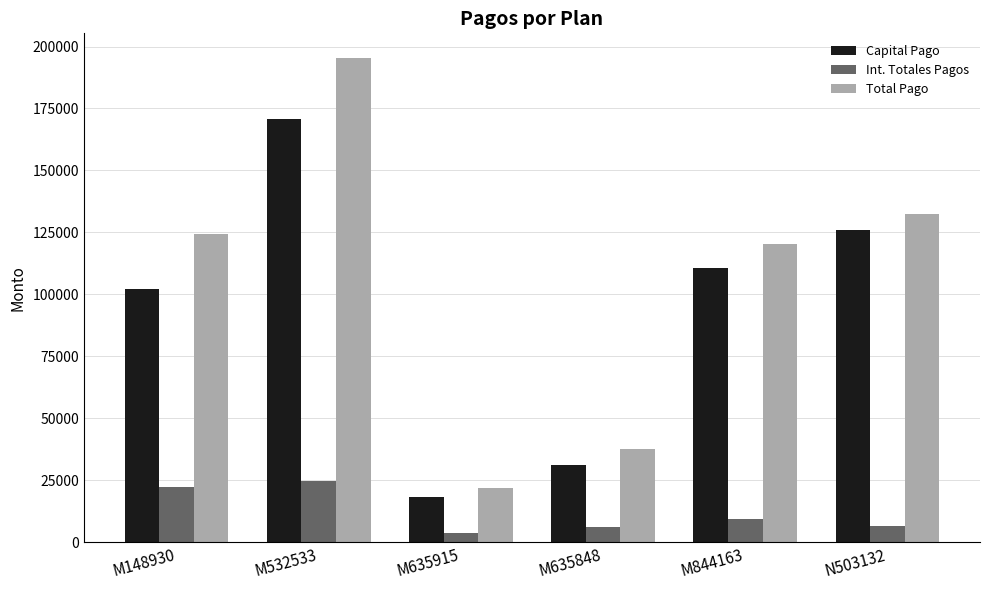

Is it true that Int. Totales Pagos equals 22112.2 at M148930?

True